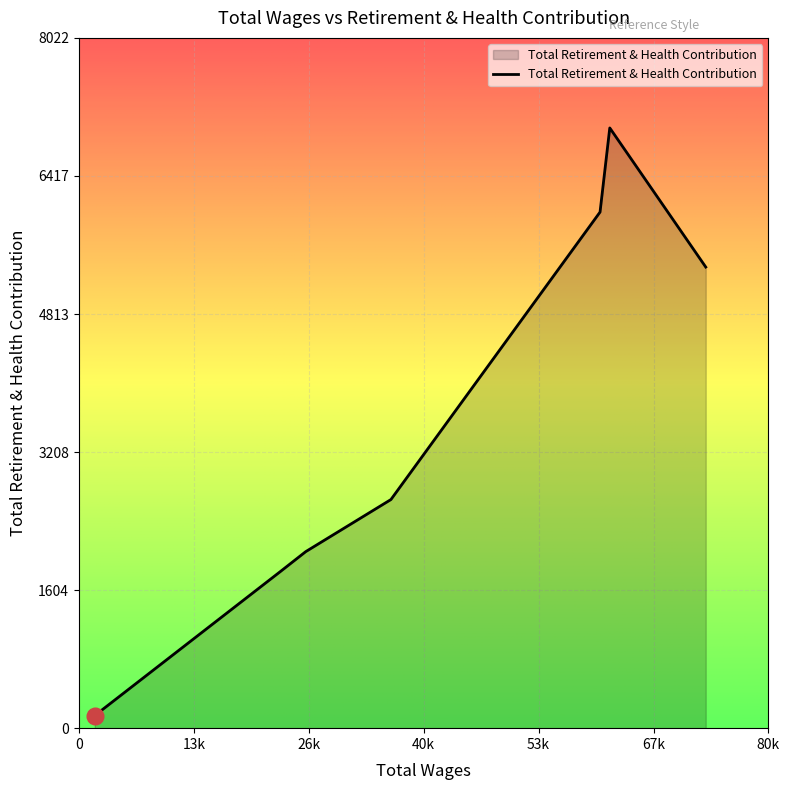

How many interior local peaks (higher than both neighbors) does the data have?

1